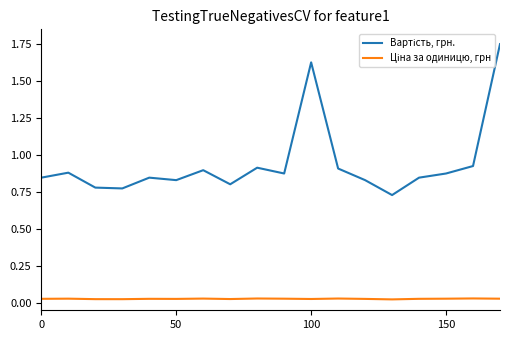

True or false: Вартість, грн. and Ціна за одиницю, грн cross at least once.

False